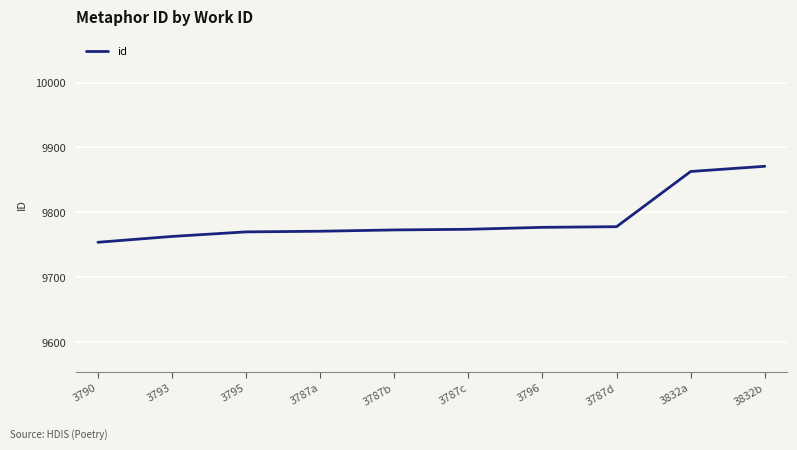

What is the greatest value displayed?

9871